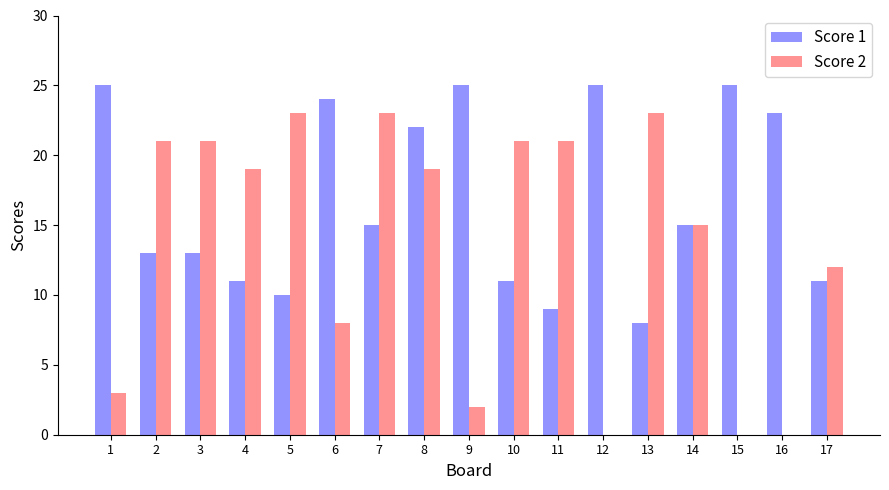

Which series has the largest total across all categories?

Score 1